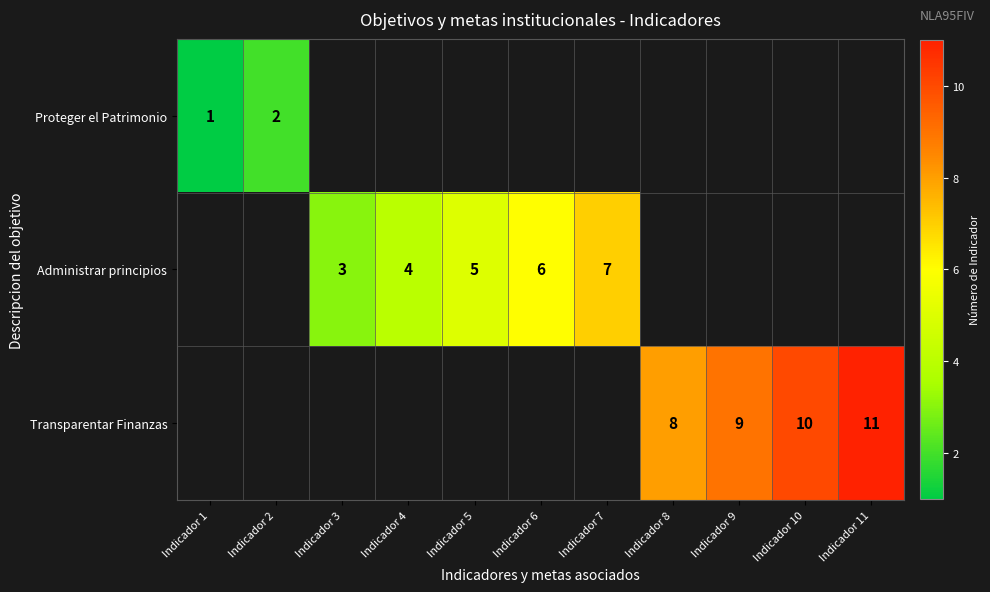

How many series are shown in this chart?

3